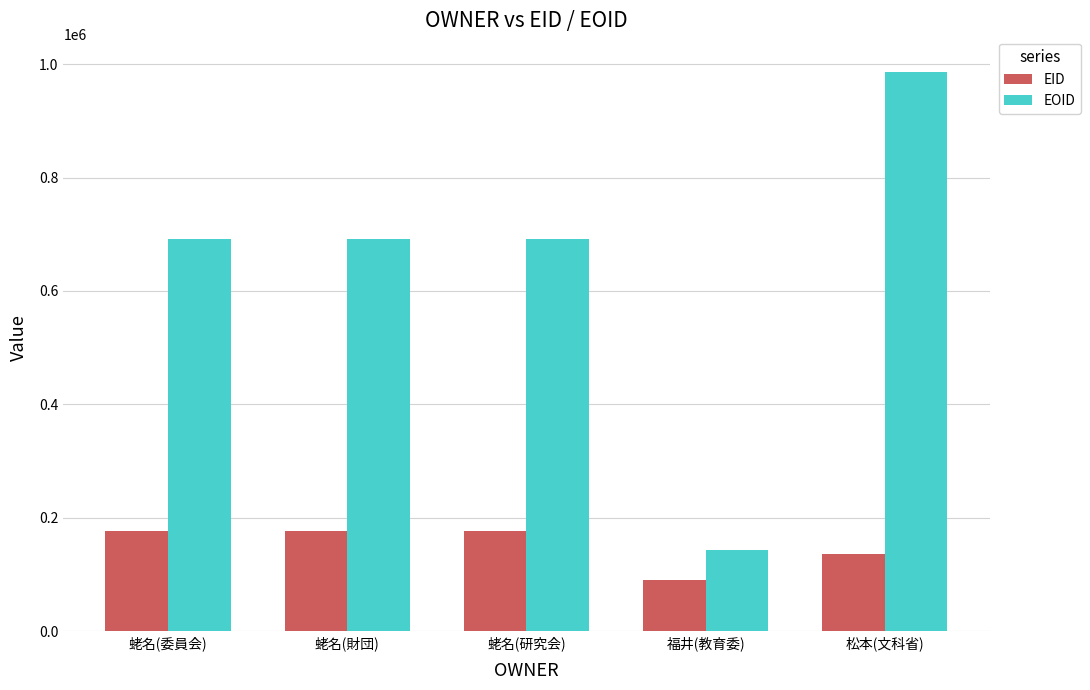

Which category has the highest value across all series?

松本(文科省)